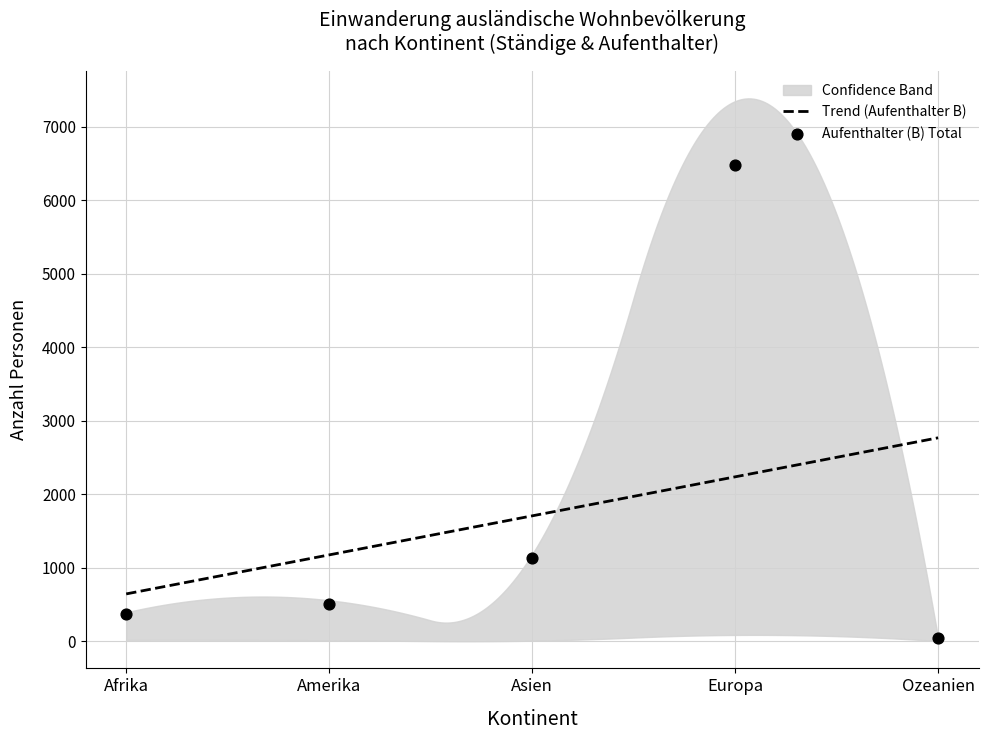

At how many categories does at least one series exceed 7034?

1